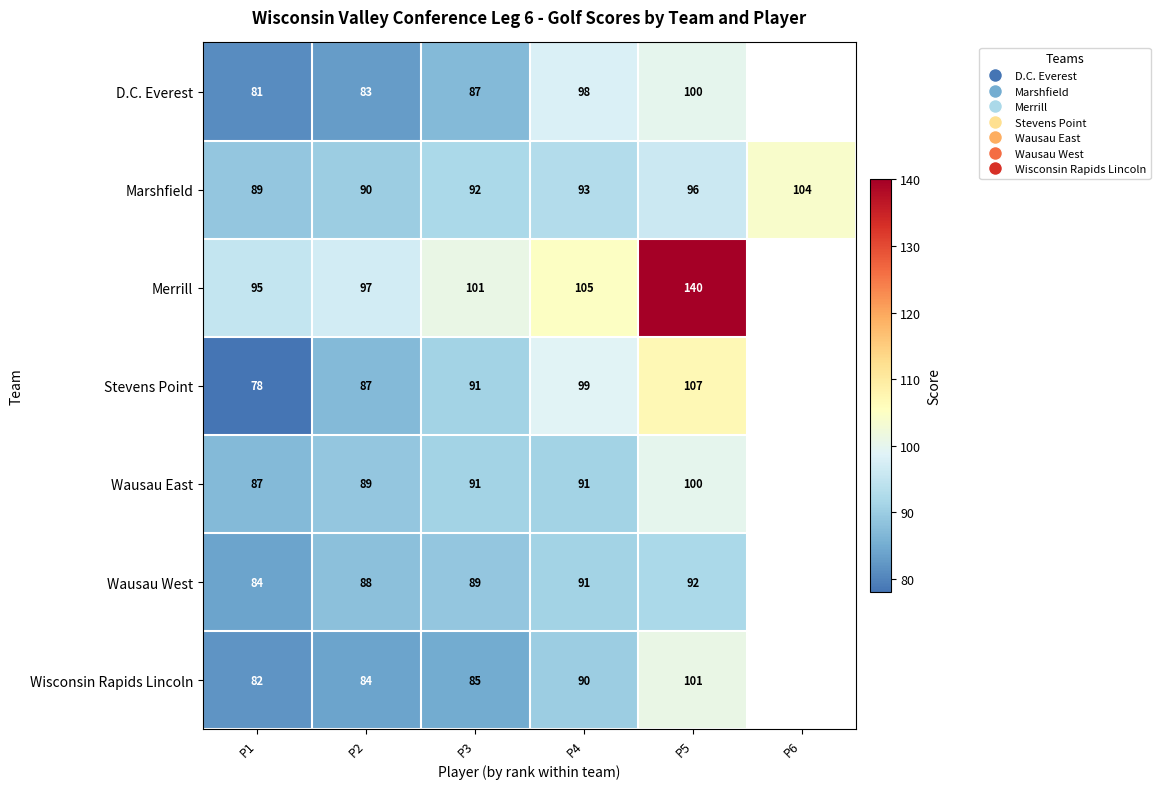

Is the value of Merrill at P3 greater than the value of Stevens Point at P1?

Yes